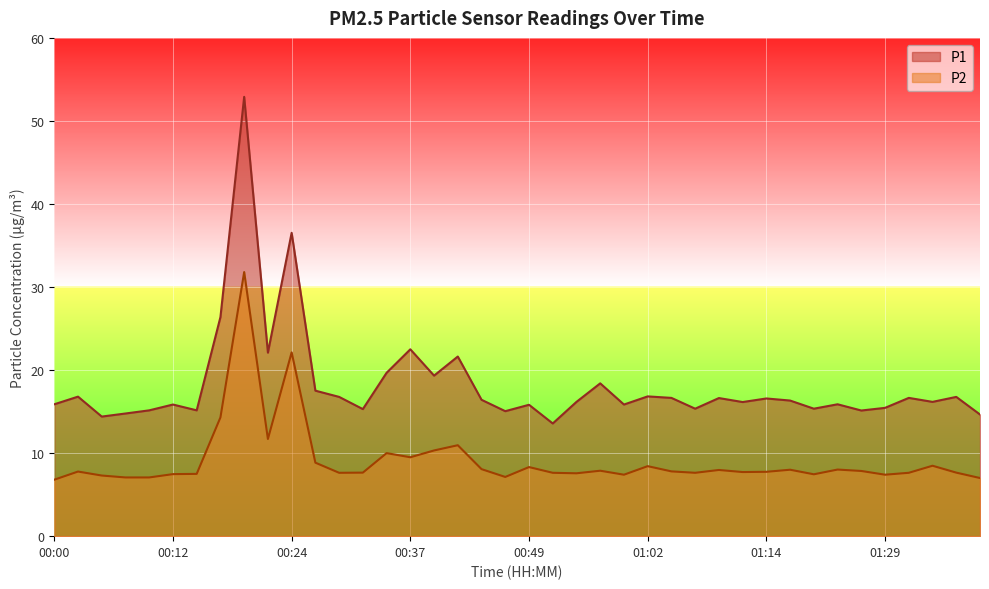

True or false: P2 and P1 intersect in this chart.

False